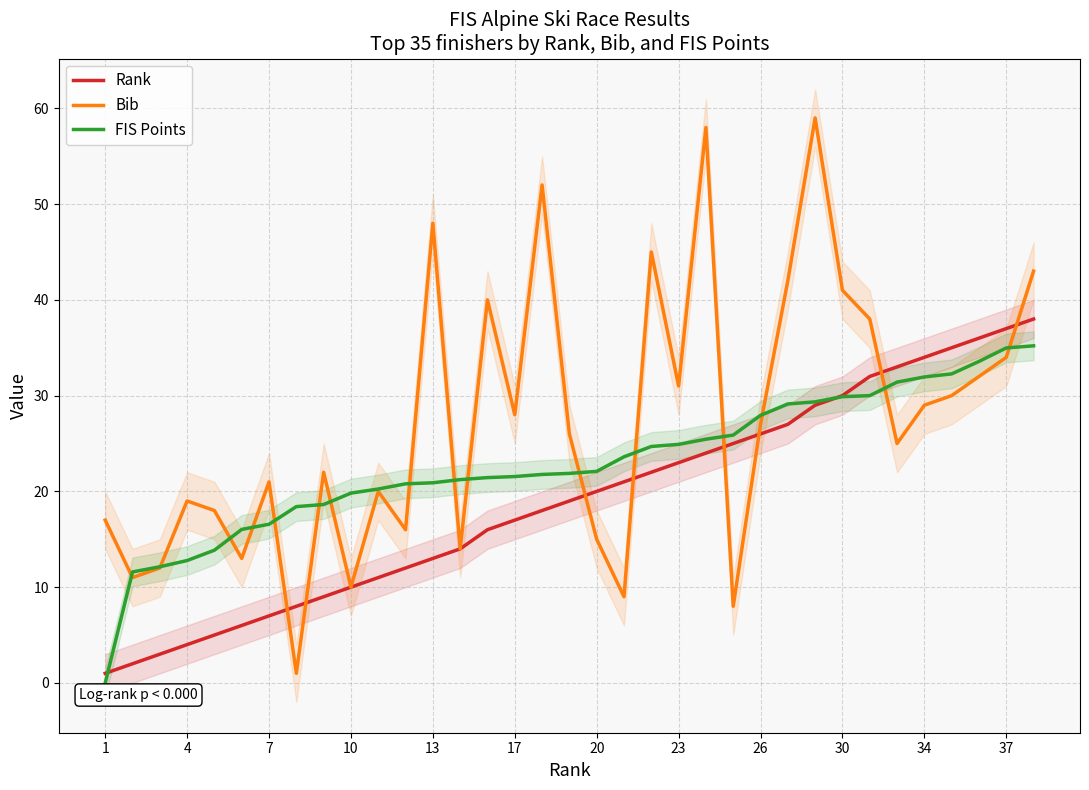

Reading left to right, what are all the values shown in this chart?

Rank: 1.0	2.0	3.0	4.0	5.0	6.0	7.0	8.0	9.0	10.0	11.0	12.0	13.0	14.0	16.0	17.0	18.0	19.0	20.0	21.0	22.0	23.0	24.0	25.0	26.0	27.0	29.0	30.0	32.0	33.0	34.0	35.0	36.0	37.0	38.0
Bib: 17.0	11.0	12.0	19.0	18.0	13.0	21.0	1.0	22.0	10.0	20.0	16.0	48.0	14.0	40.0	28.0	52.0	26.0	15.0	9.0	45.0	31.0	58.0	8.0	27.0	42.0	59.0	41.0	38.0	25.0	29.0	30.0	32.0	34.0	43.0
FIS Points: 0.0	11.6	12.1	12.8	13.9	16.0	16.6	18.4	18.6	19.8	20.2	20.8	20.9	21.2	21.4	21.6	21.8	21.9	22.1	23.6	24.7	24.9	25.4	25.9	27.9	29.1	29.4	29.9	30.0	31.4	31.9	32.3	33.6	35.0	35.2